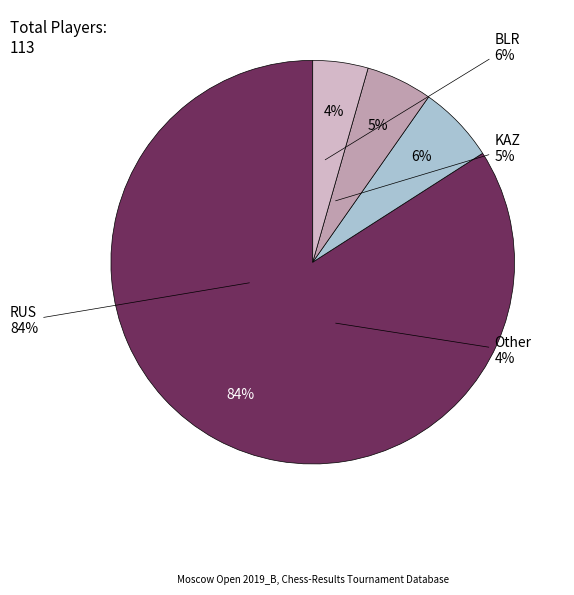

What percentage is the Other slice, to the nearest percent?

4%